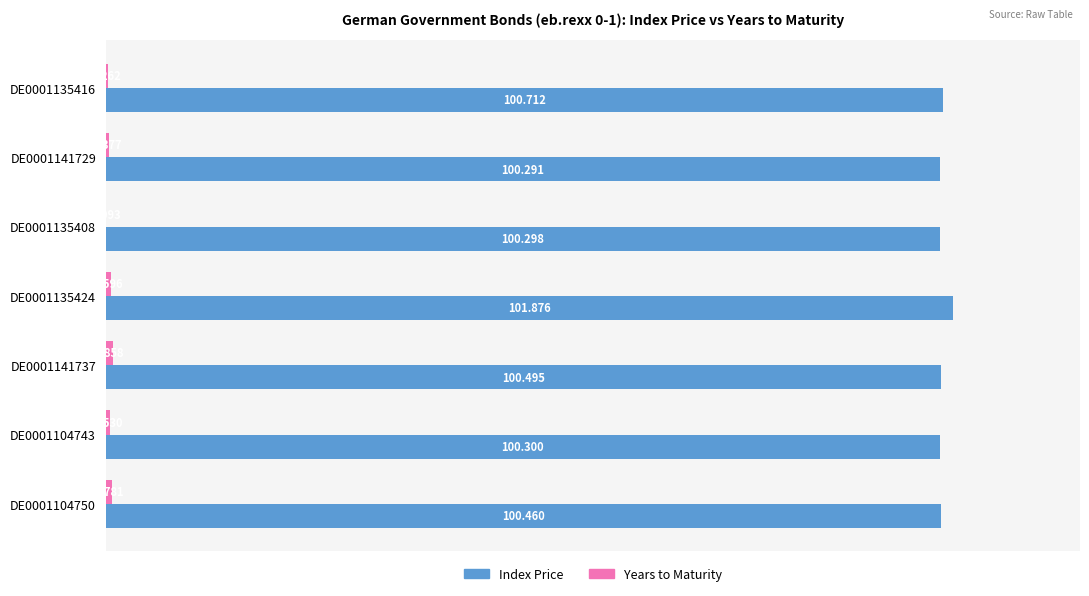

Which series changed the most between DE0001135416 and DE0001141729?

Index Price